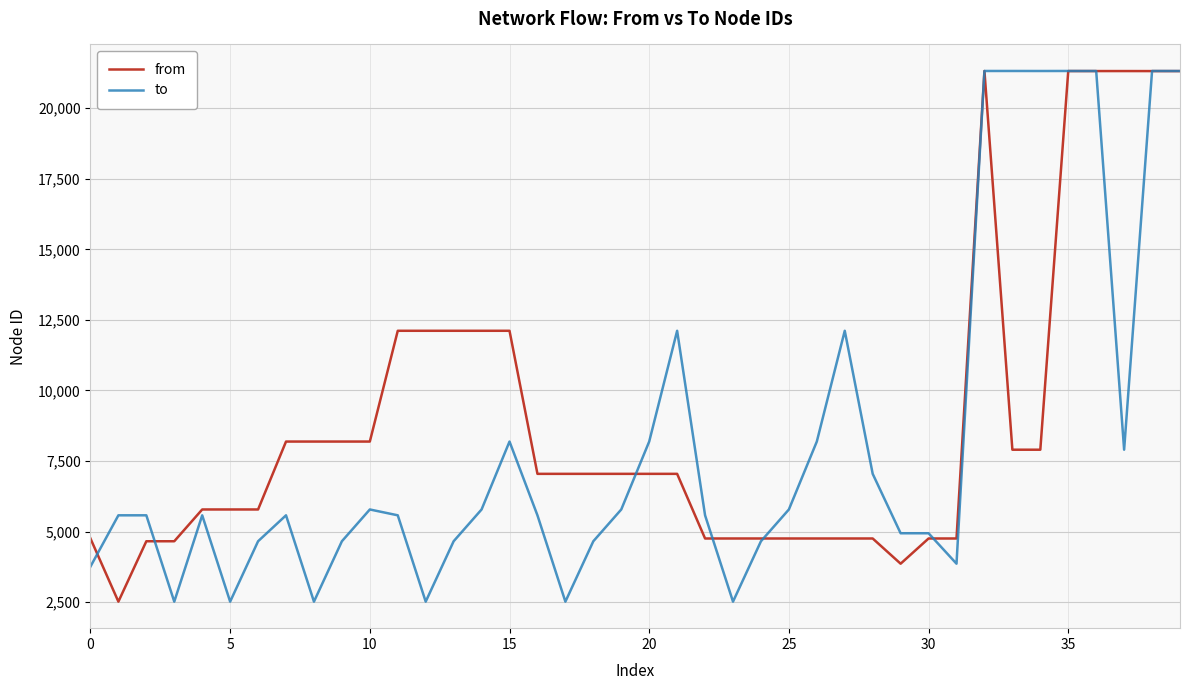

What is the highest value of the from series?

21318